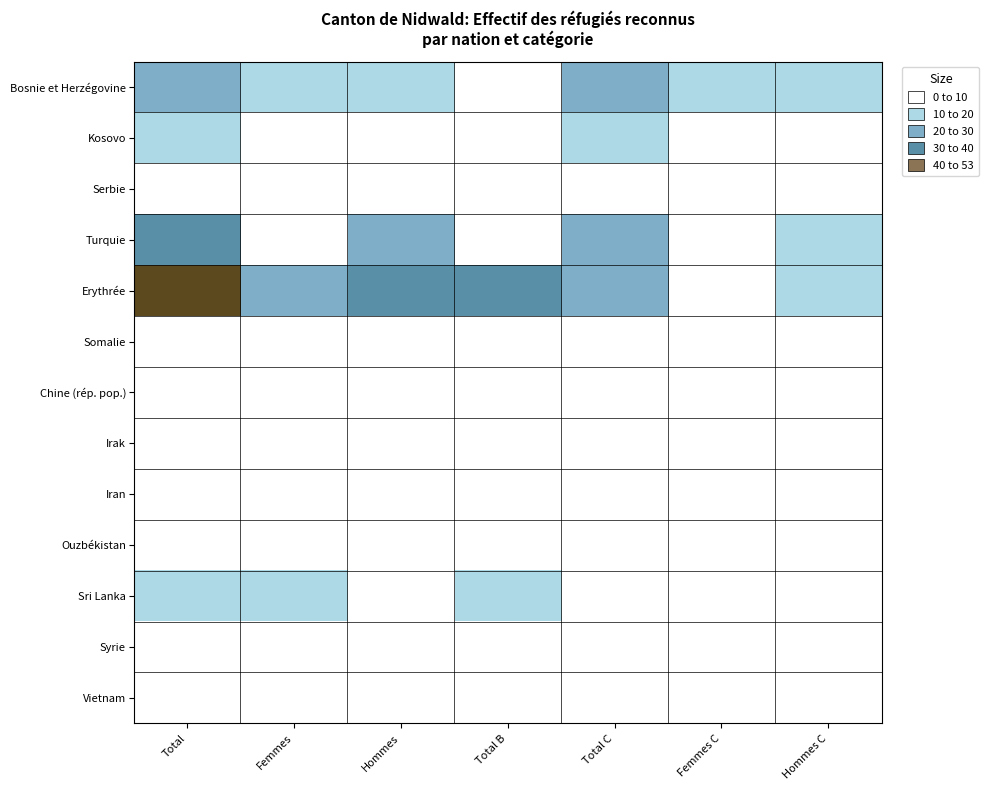

Count the number of categories in the chart.

7